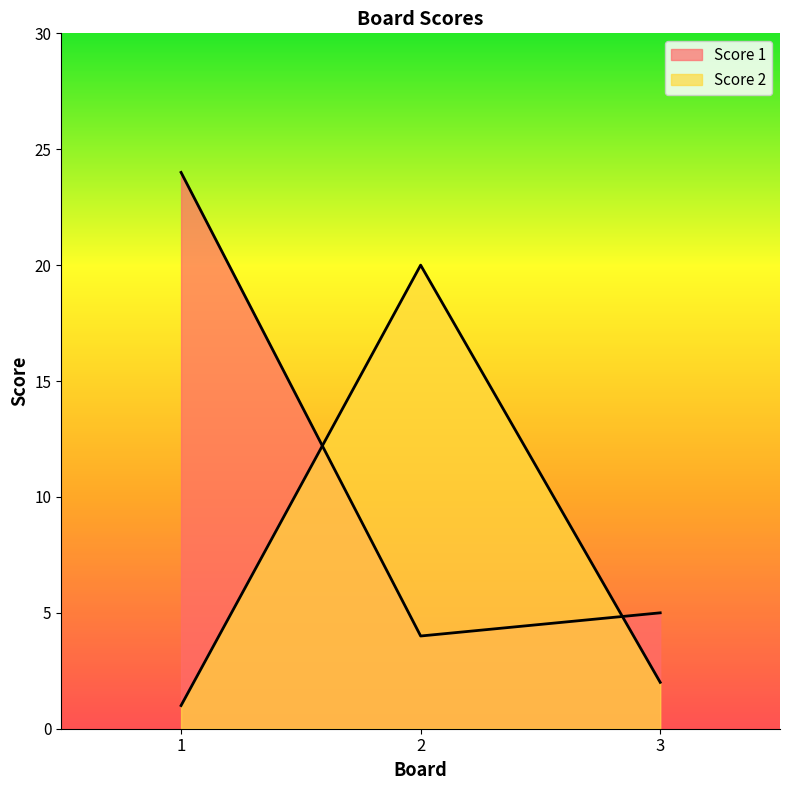

Is the value of Score 1 at 1 greater than the value of Score 2 at 3?

Yes